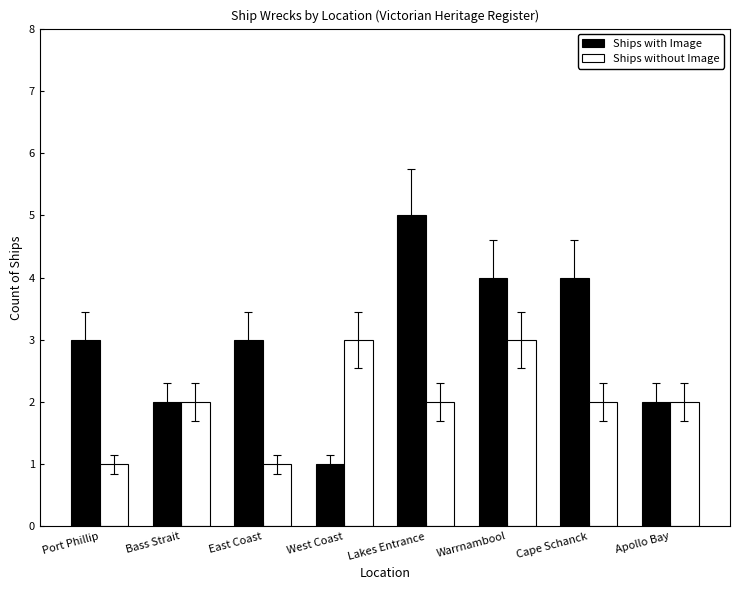

Which series has the widest spread of values?

Ships with Image